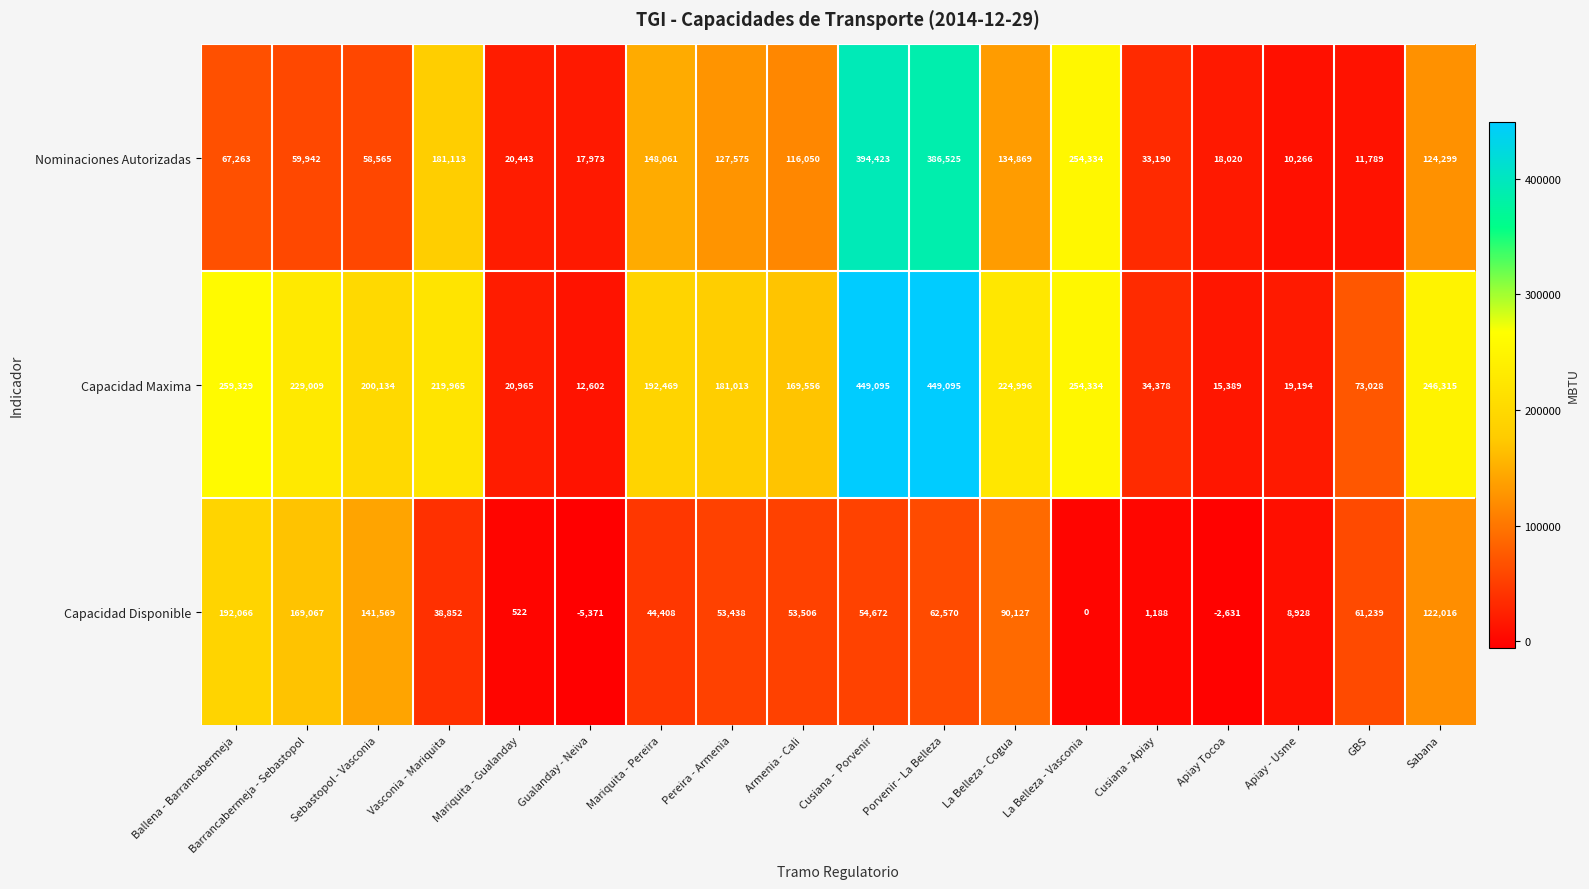

Rank the series by their maximum value, from highest to lowest.

Capacidad Maxima, Nominaciones Autorizadas, Capacidad Disponible